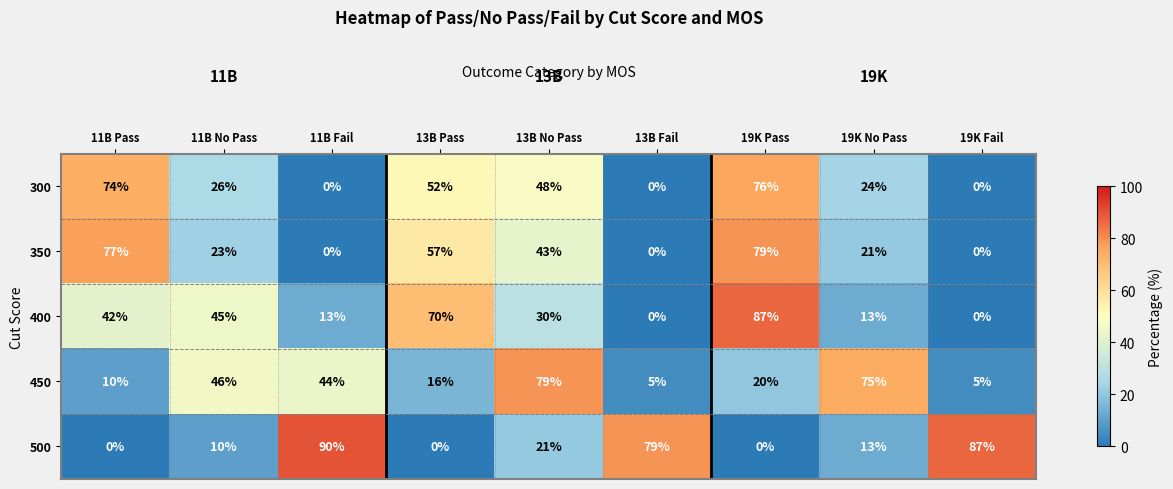

Which label corresponds to the largest value in the chart?

11B Fail